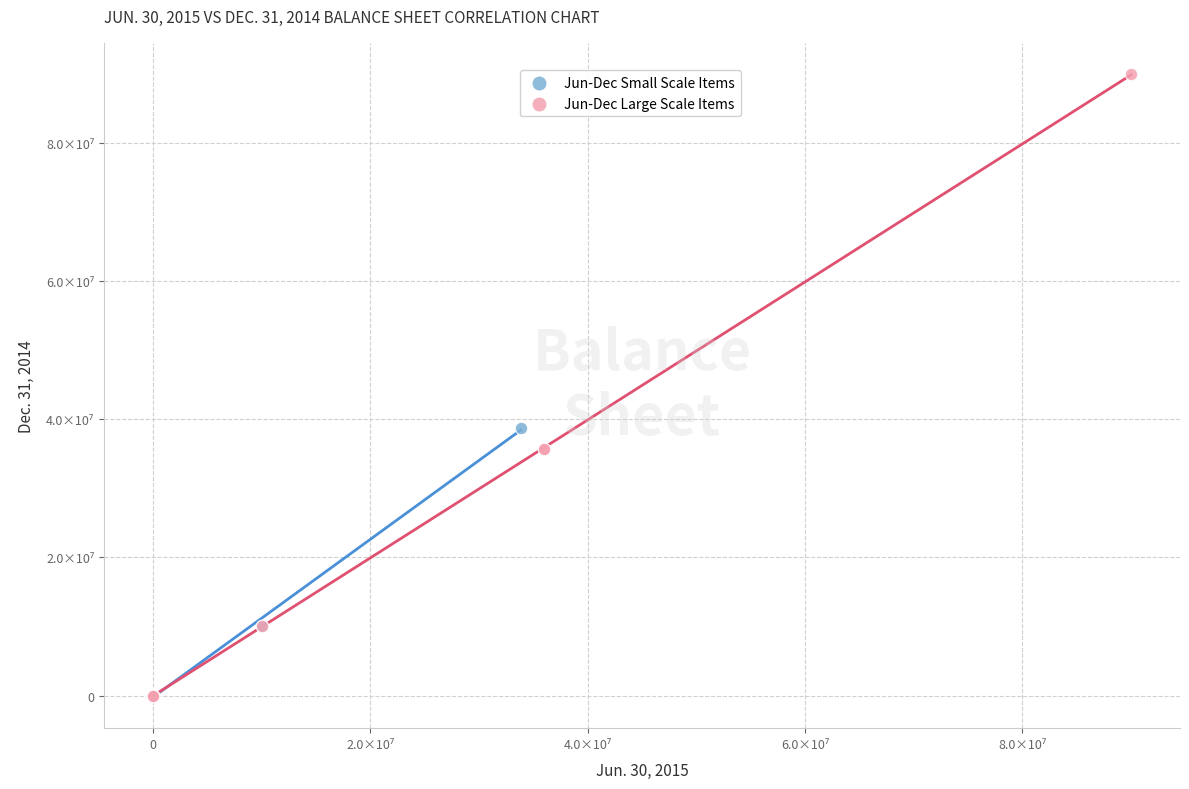

What are all the series names shown in the legend?

Jun-Dec Small Scale Items, Jun-Dec Large Scale Items